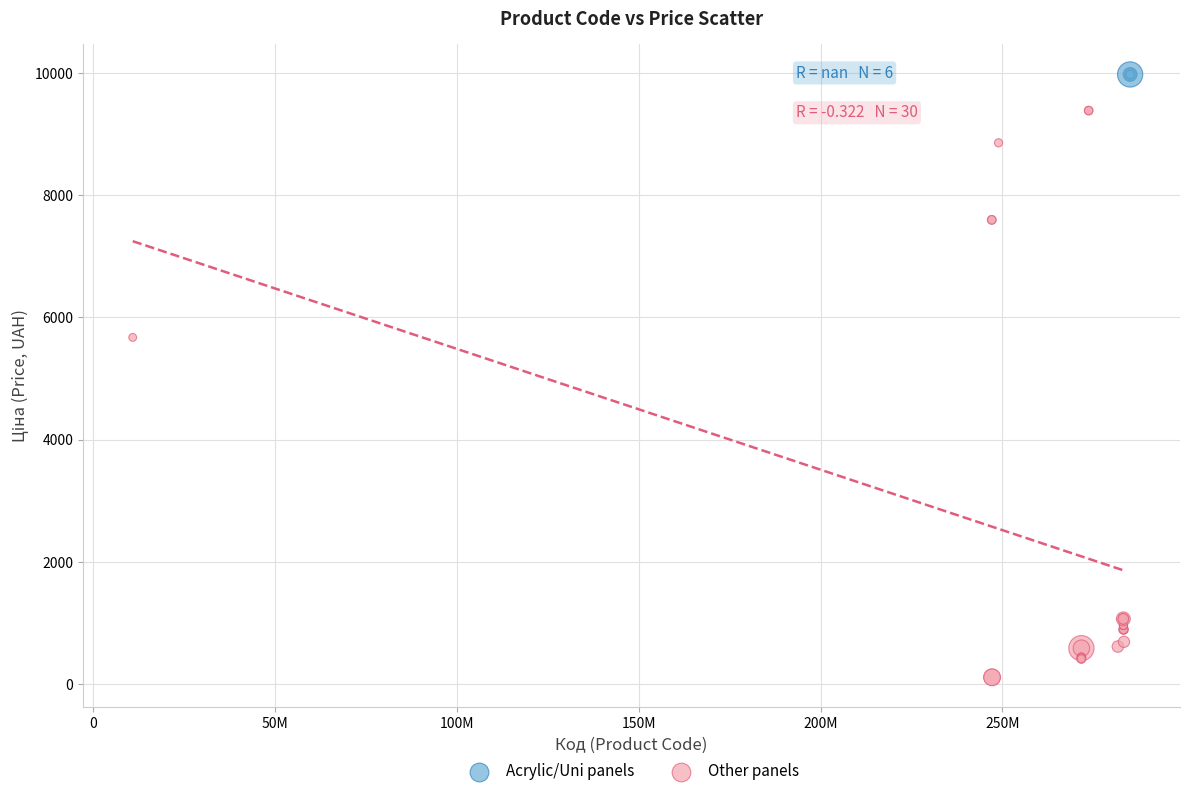

Which series contains the lowest Y value?

Other panels